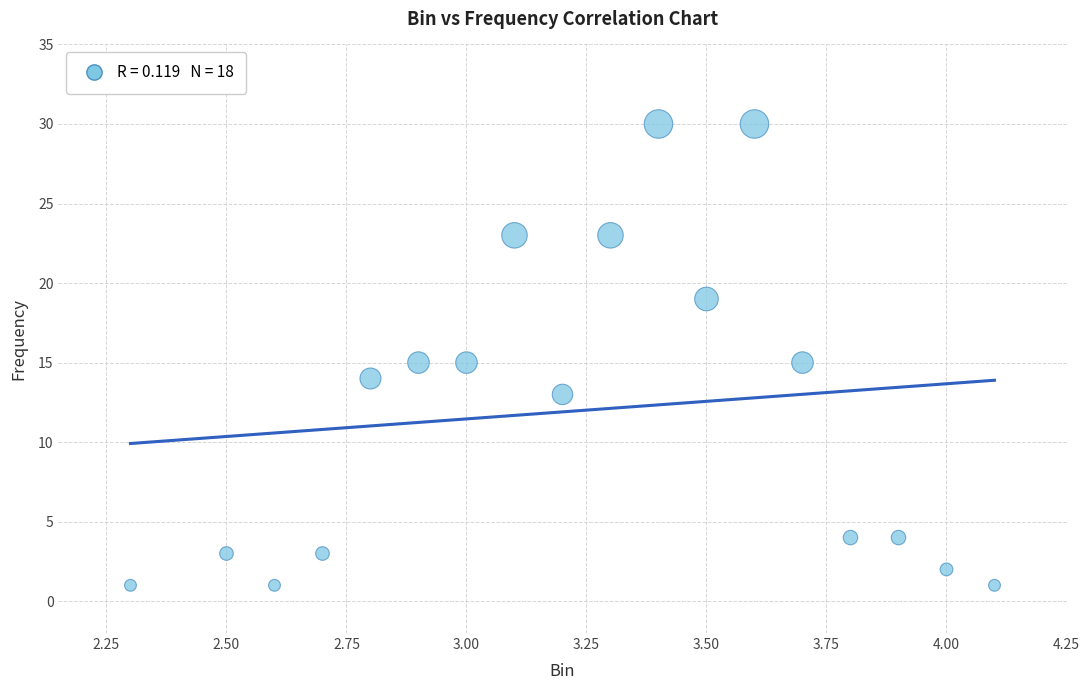

What is the range of Y values (max minus min)?

29